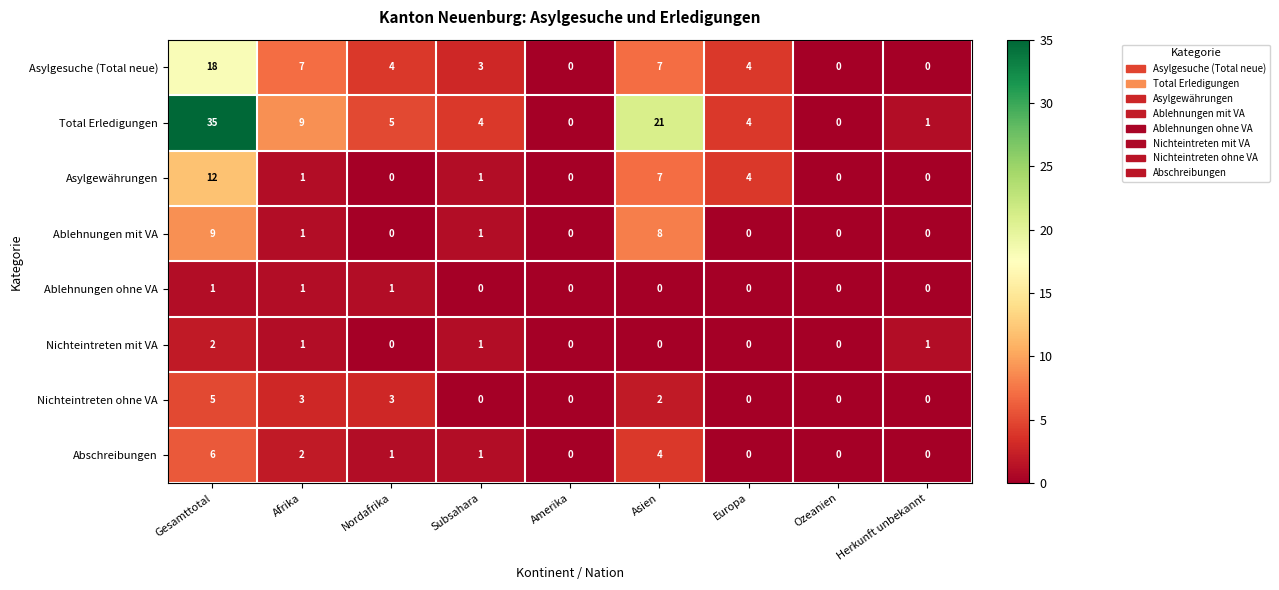

True or false: Abschreibungen has a value of 2 at Afrika.

True